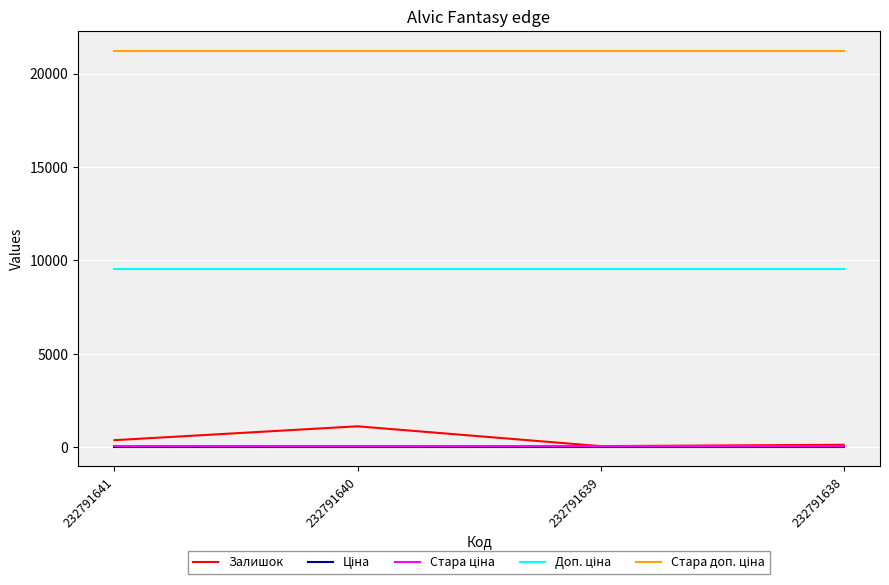

The Залишок series shows 387.0 at 232791641. True or false?

True